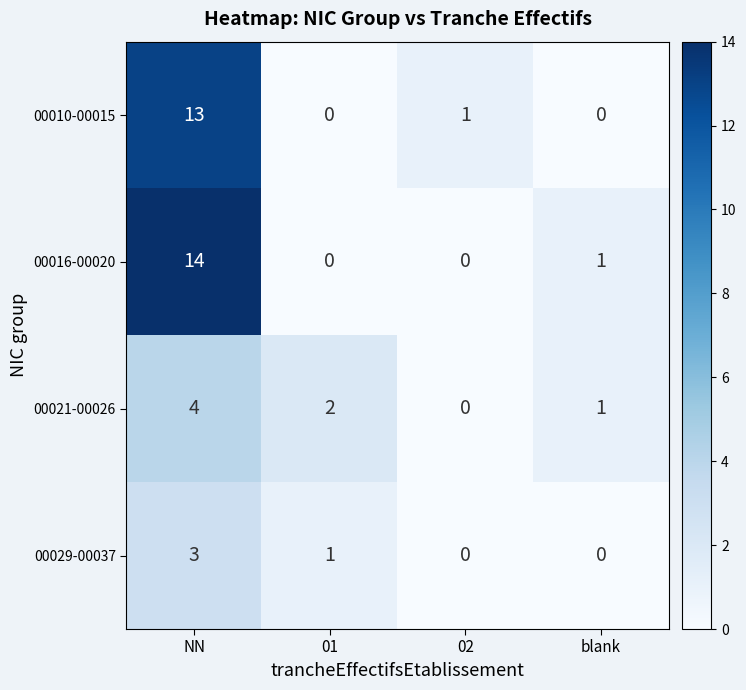

Reading left to right, extract all data points from this chart.

00010-00015: 13	0	1	0
00016-00020: 14	0	0	1
00021-00026: 4	2	0	1
00029-00037: 3	1	0	0